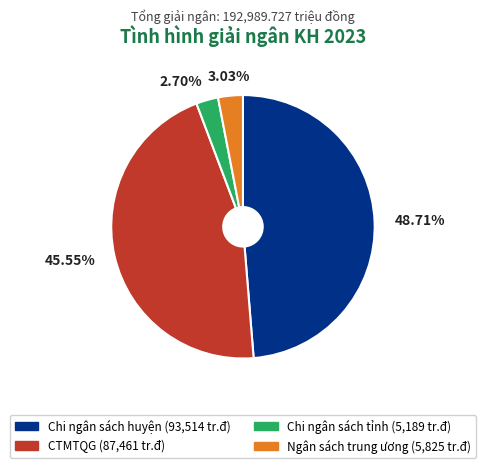

To the nearest percent, what portion does Chi ngân sách tỉnh represent?

3%